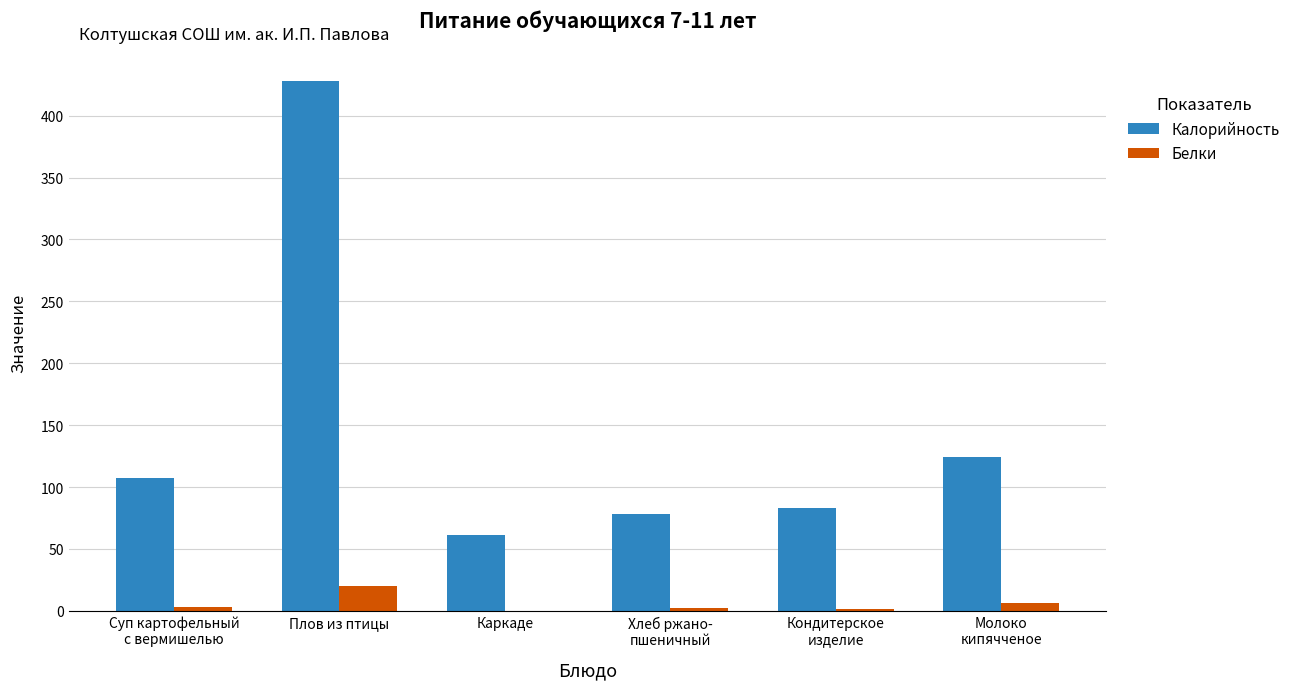

What is the average value of the Калорийность series?

147.0